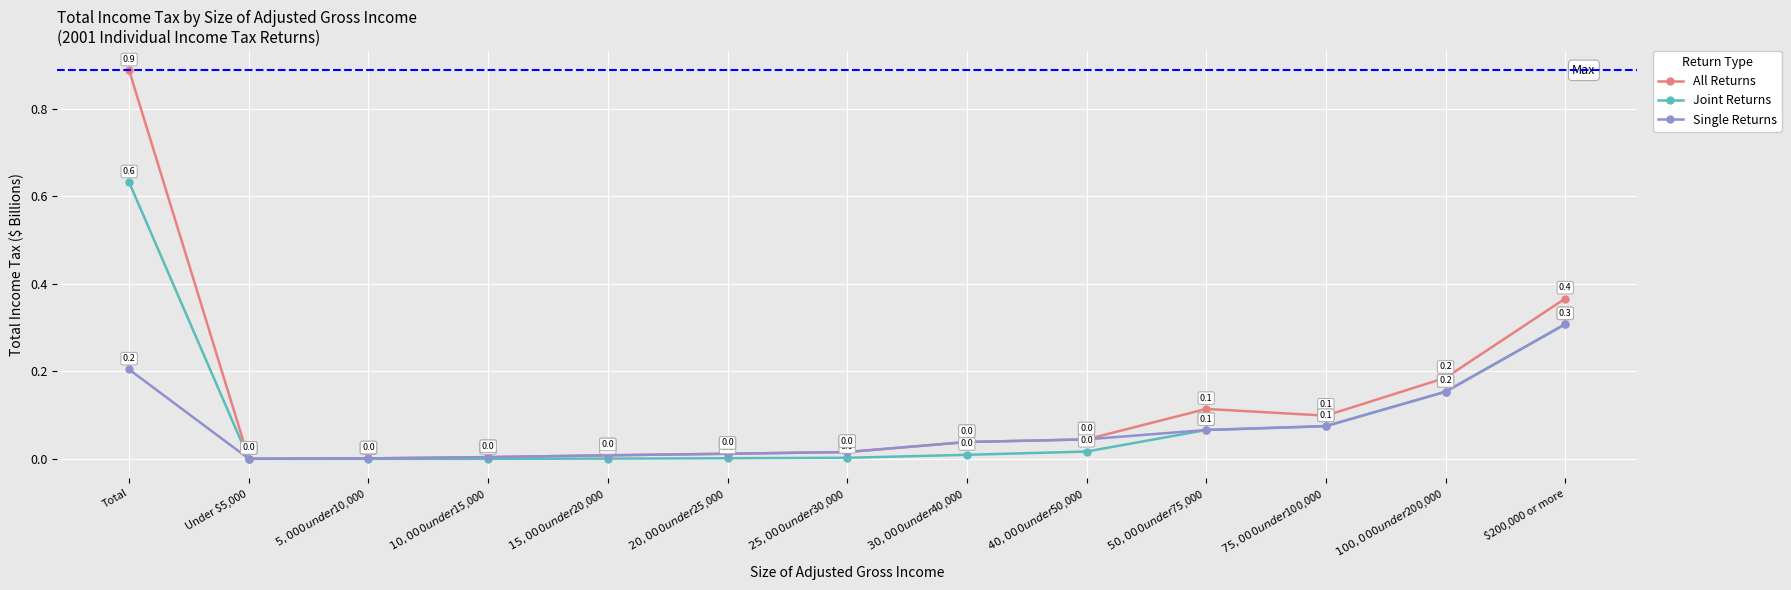

At which category is the sum across all series the highest?

Total